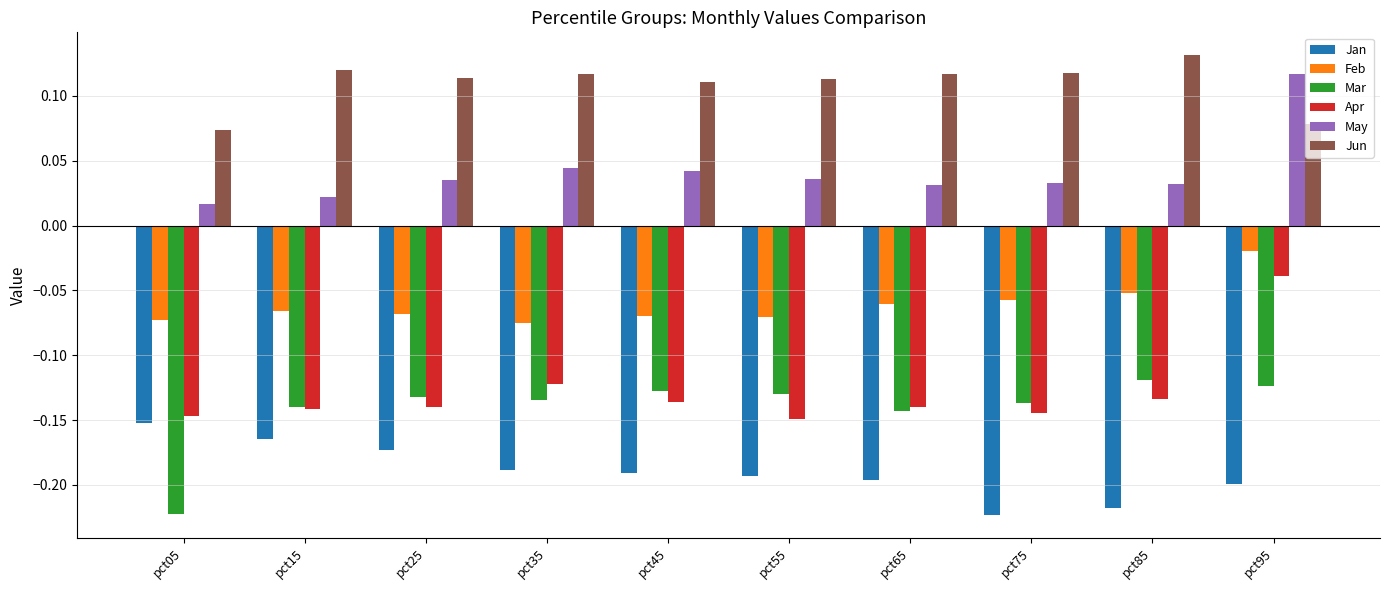

Which label corresponds to the largest value in the chart?

pct85